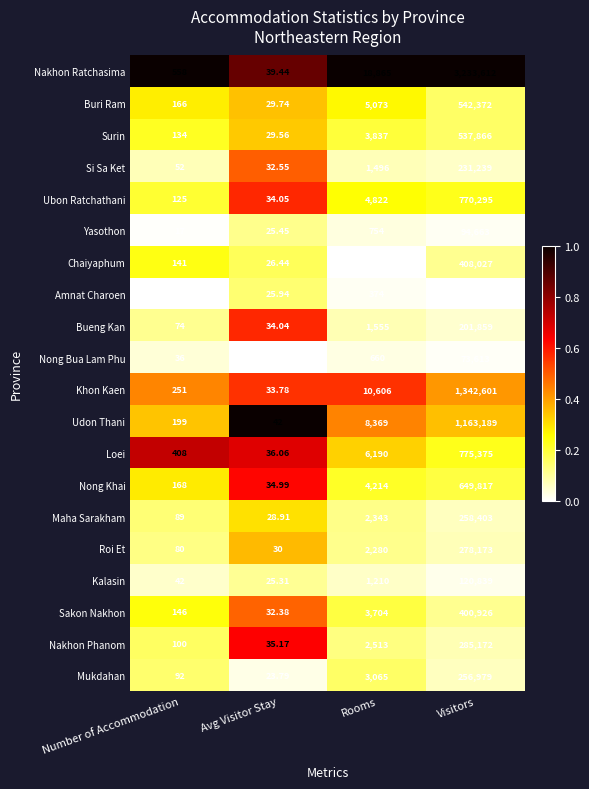

List the labels in order of Bueng Kan value, largest first.

Visitors, Rooms, Number of Accommodation, Avg Visitor Stay